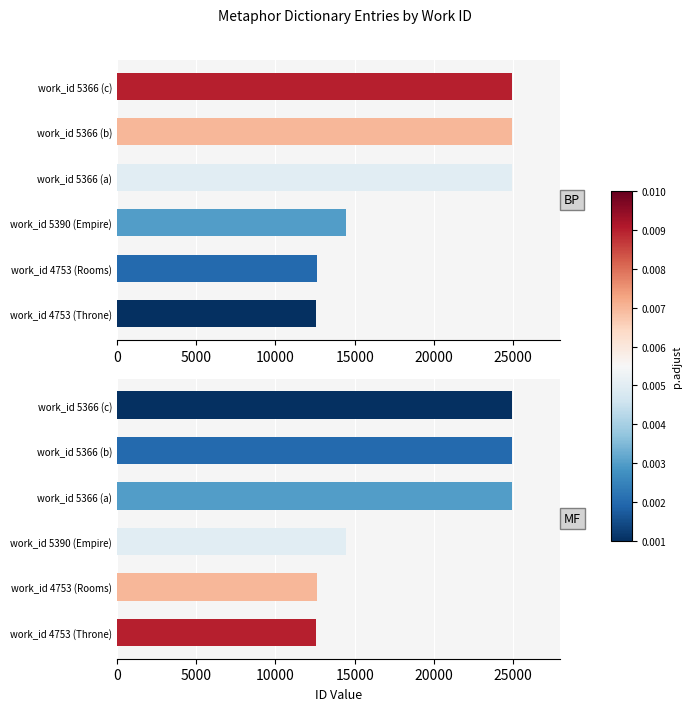

What is the difference between the MF entries values at work_id 5366 (c) and work_id 5390 (Empire)?

10452